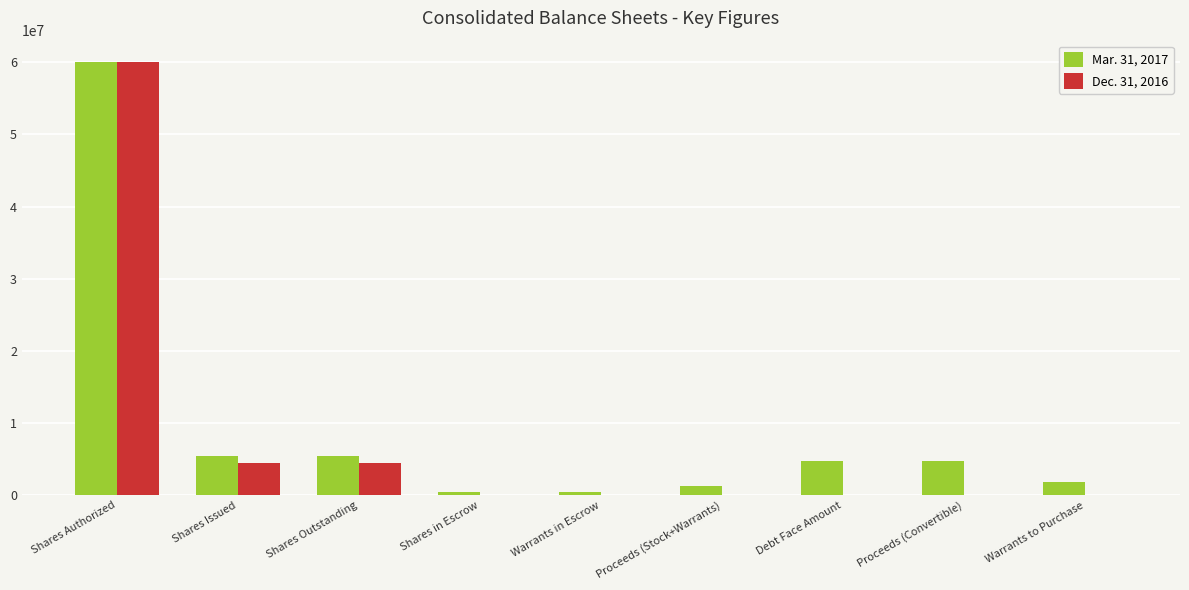

At which category is the sum across all series the highest?

Shares Authorized